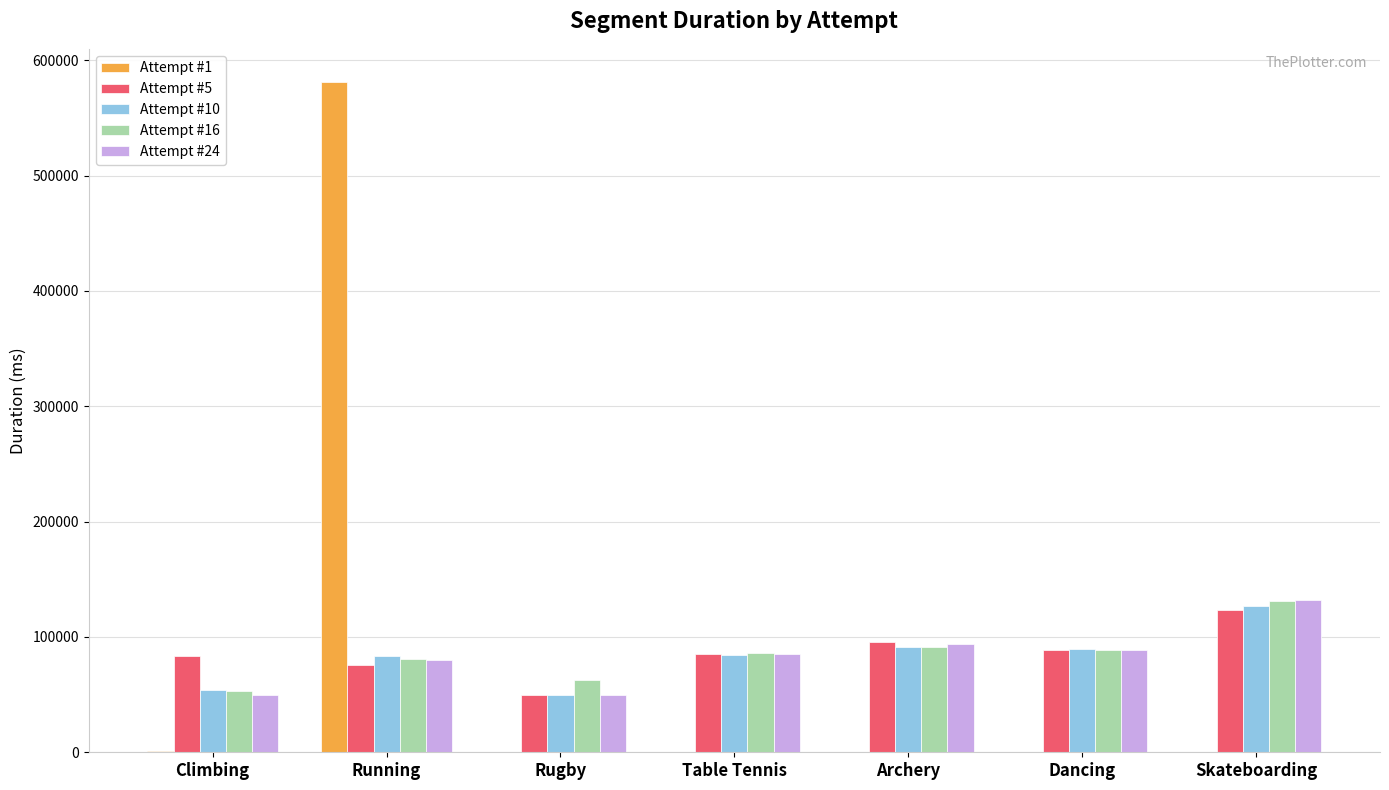

How many categories are shown in the chart?

7